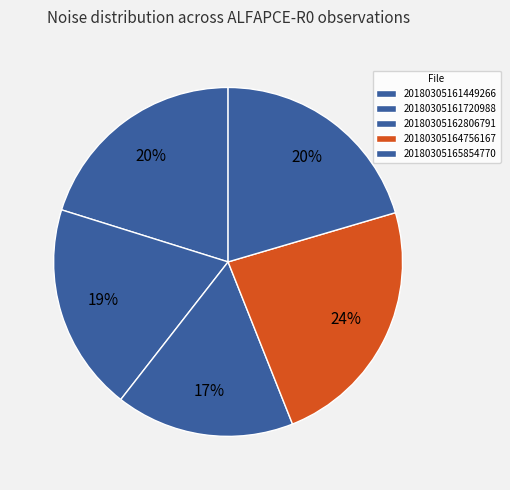

To the nearest percent, what is the average slice percentage?

20%